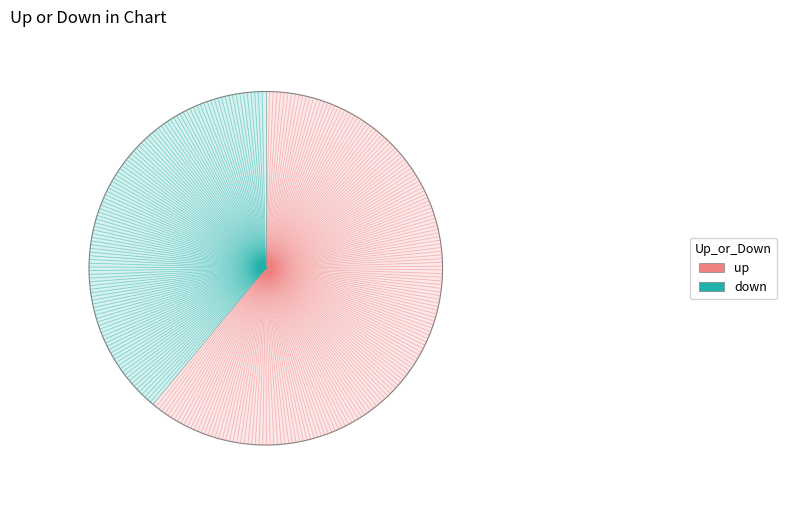

Is it true that down is 39% of the pie?

True